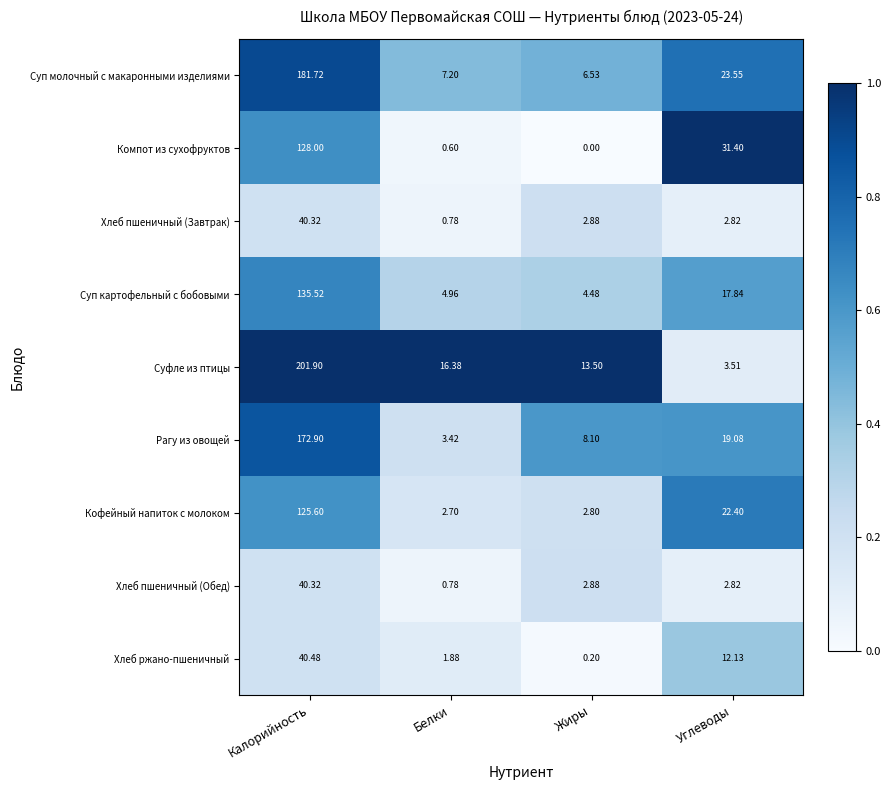

At which category is the sum across all series the highest?

Калорийность